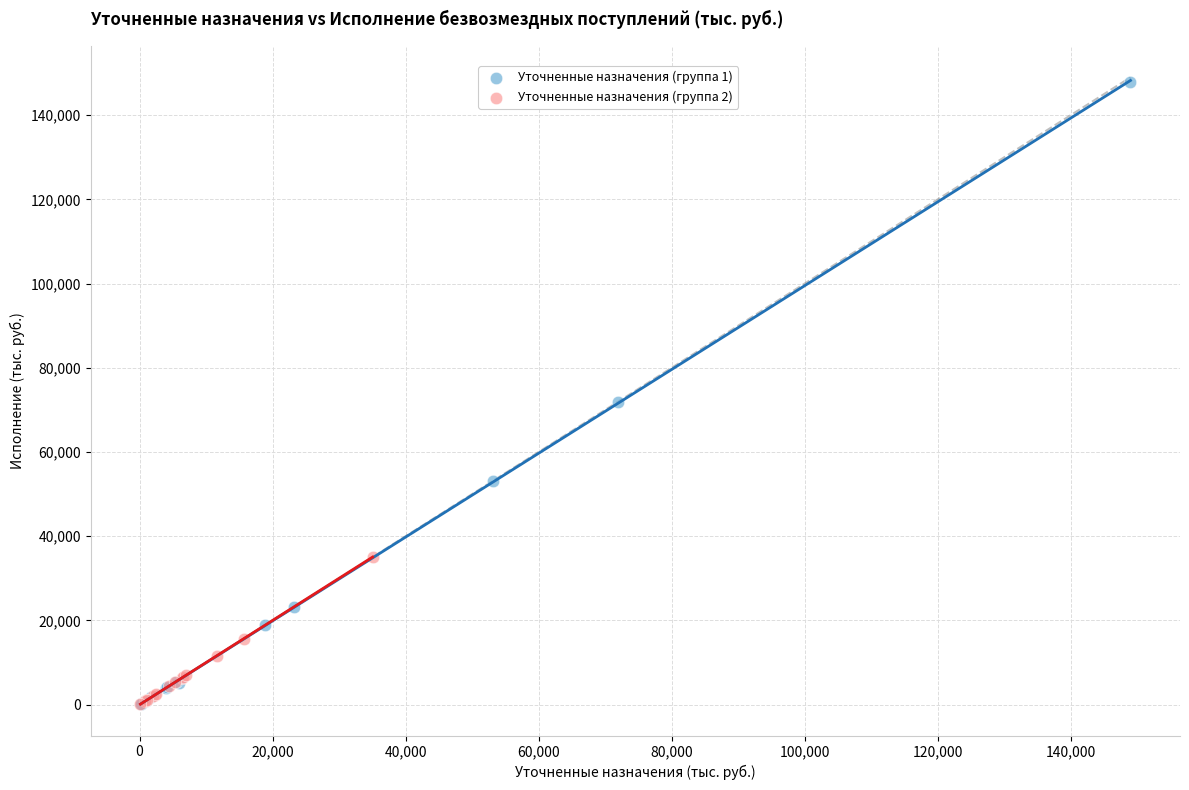

Which series has the largest Y range (max minus min)?

Уточненные назначения (группа 1)